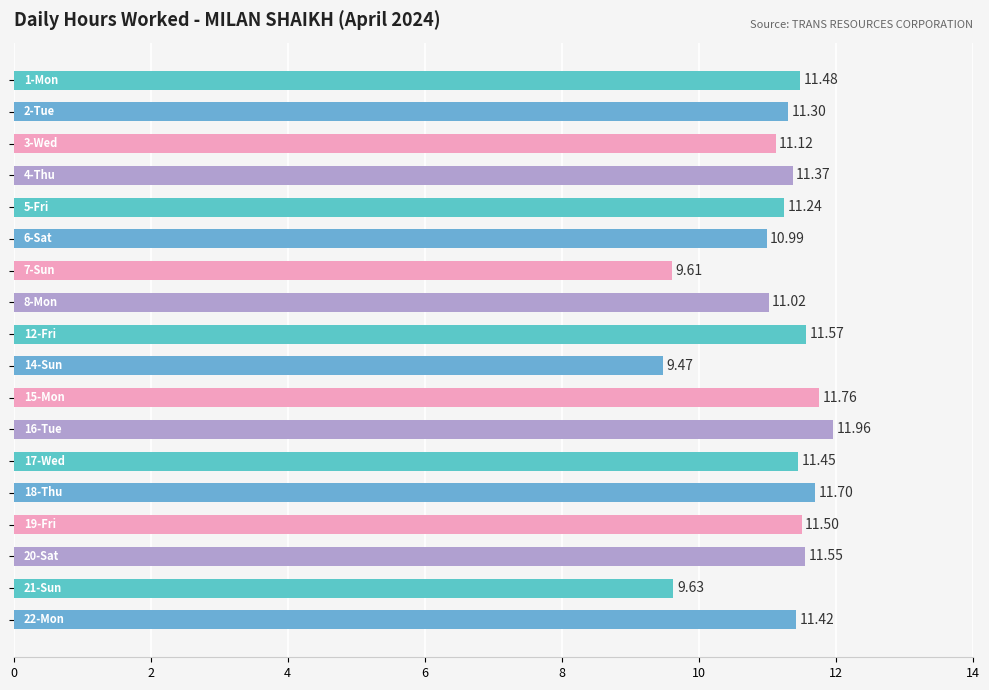

What is the average value?

11.1